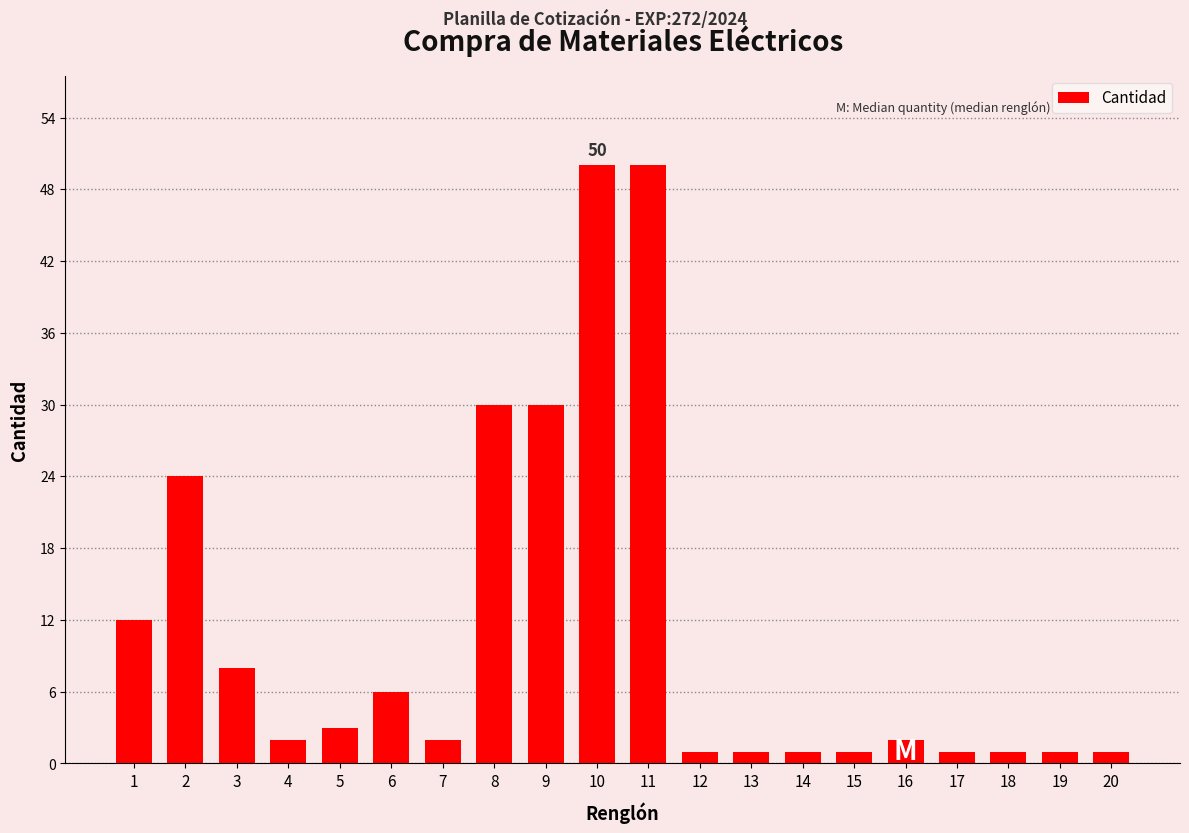

What is the difference between the maximum and minimum values?

49